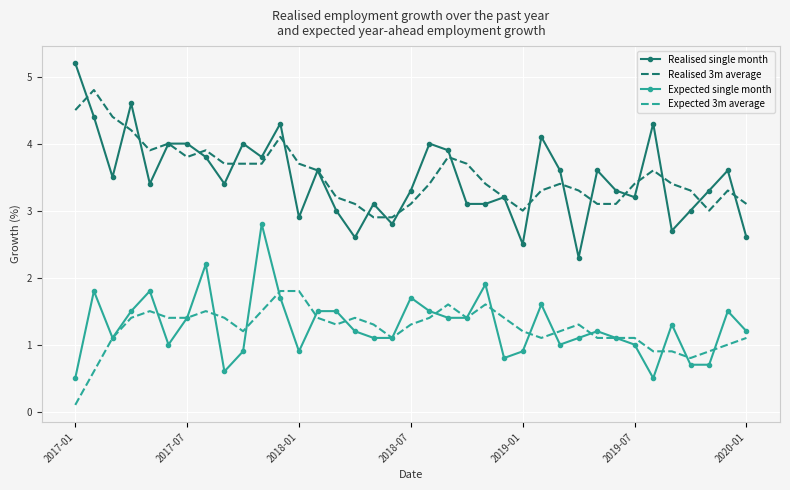

What is the sum of all Expected 3m average values?

45.6